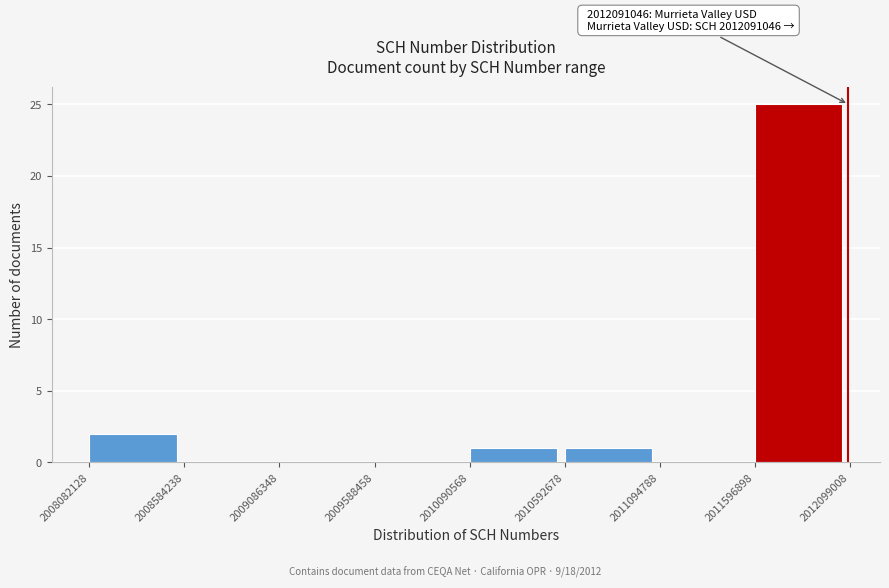

Over which range of the x-axis is the bar tallest?

2011596898 to 2012099008